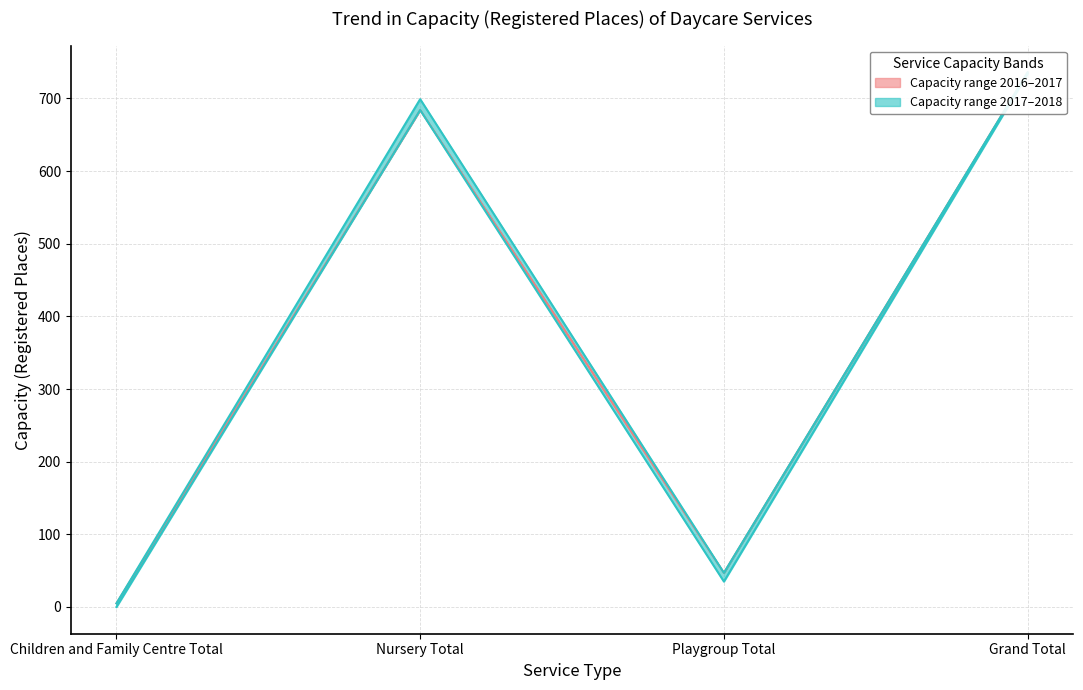

What is the spread (max minus min) of values at Nursery Total?

15